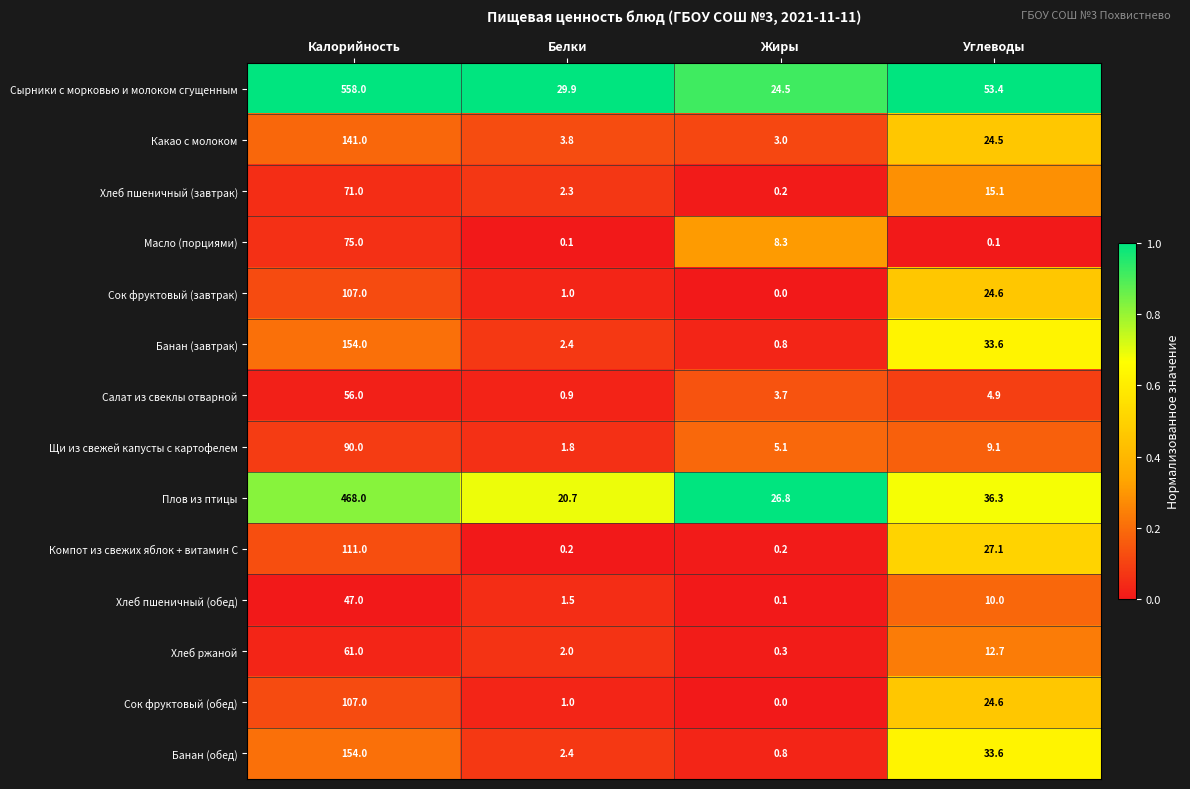

What is the difference between the Хлеб пшеничный (обед) values at Углеводы and Жиры?

9.9